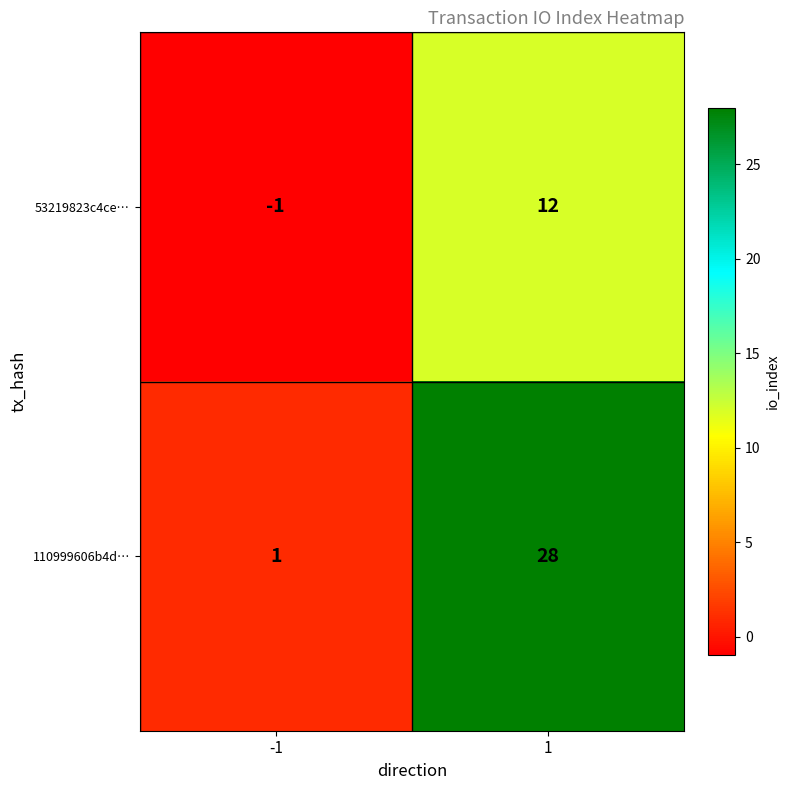

Reading left to right, transcribe all the data shown in this chart.

53219823c4ce…: -1=-1	1=12
110999606b4d…: -1=1	1=28